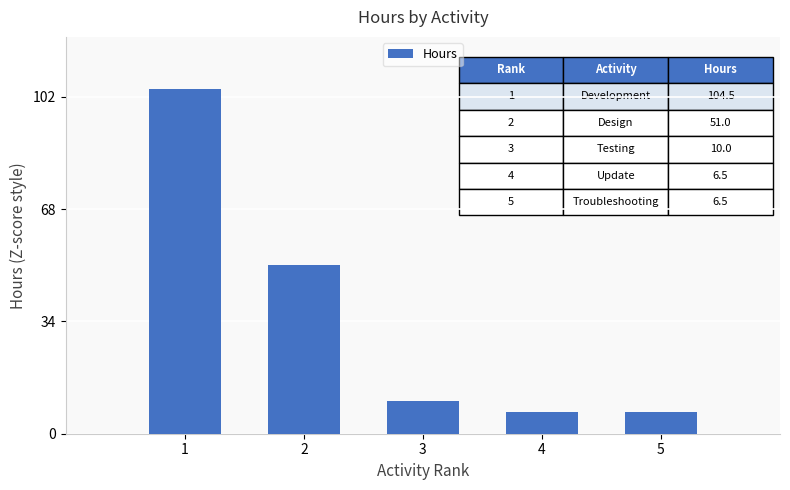

What is the difference between the values at 3 and 1?

94.5